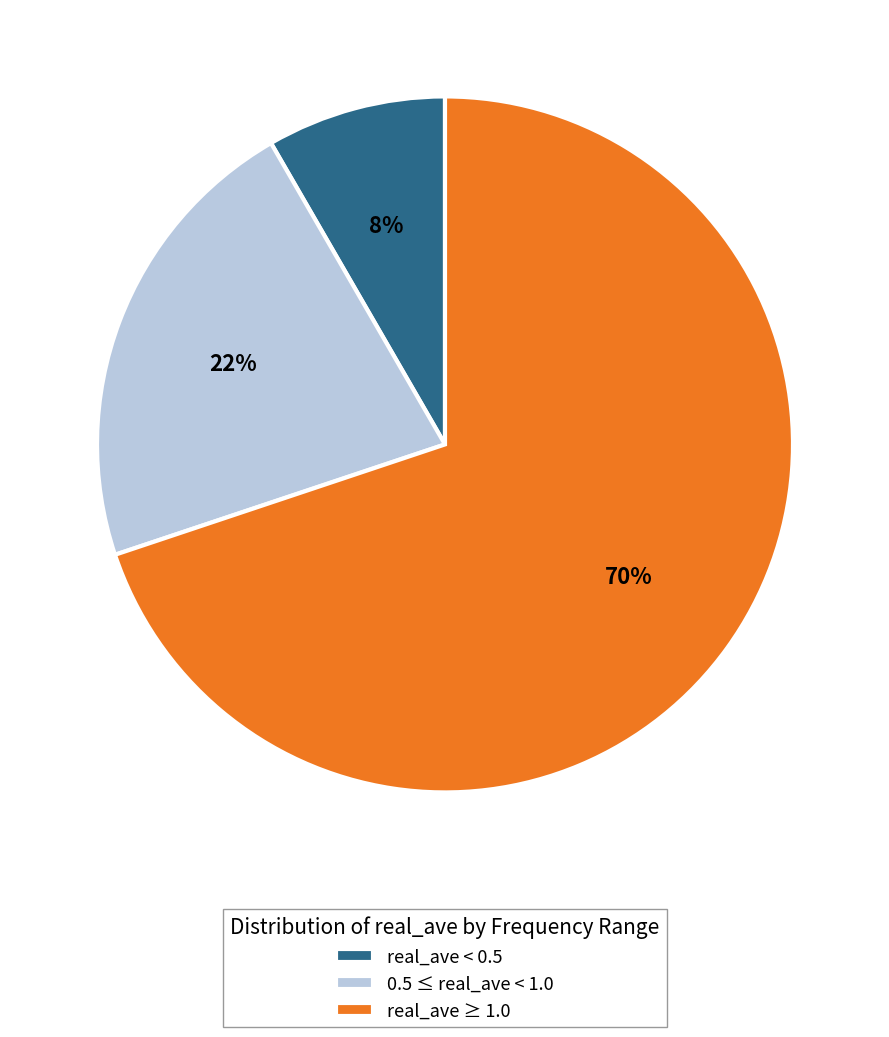

Which slice is the largest?

real_ave ≥ 1.0